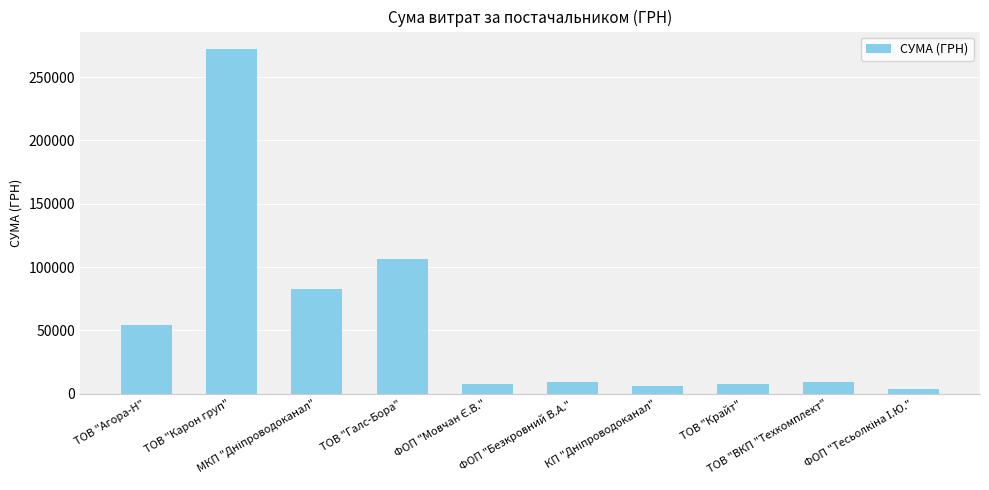

How many bars are there in total?

10